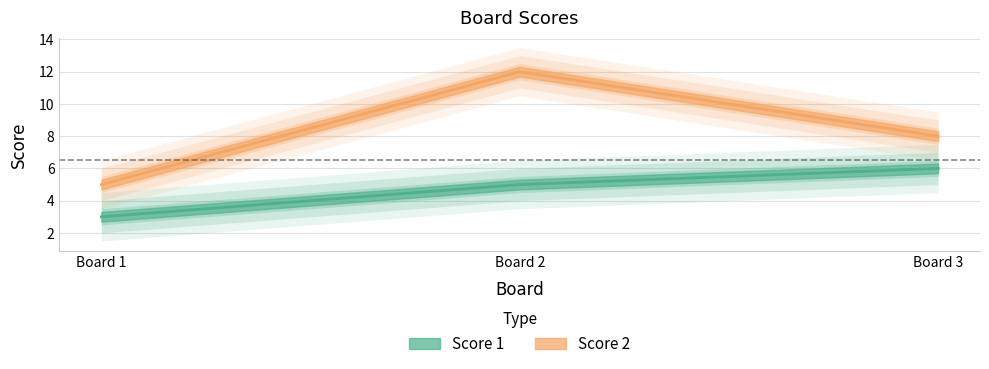

Is this an area chart (filled region under the line)?

No